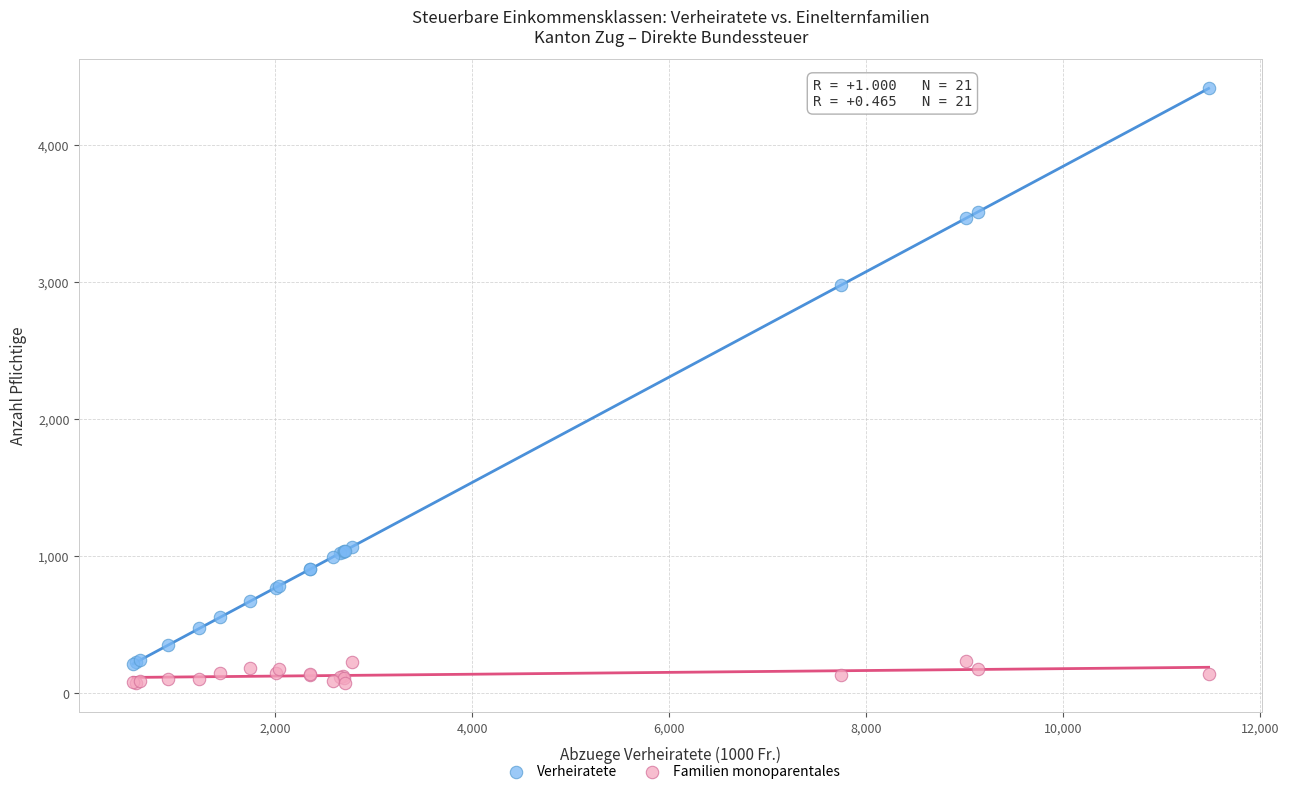

Across all series, what Y value is closest to 2244?

2979